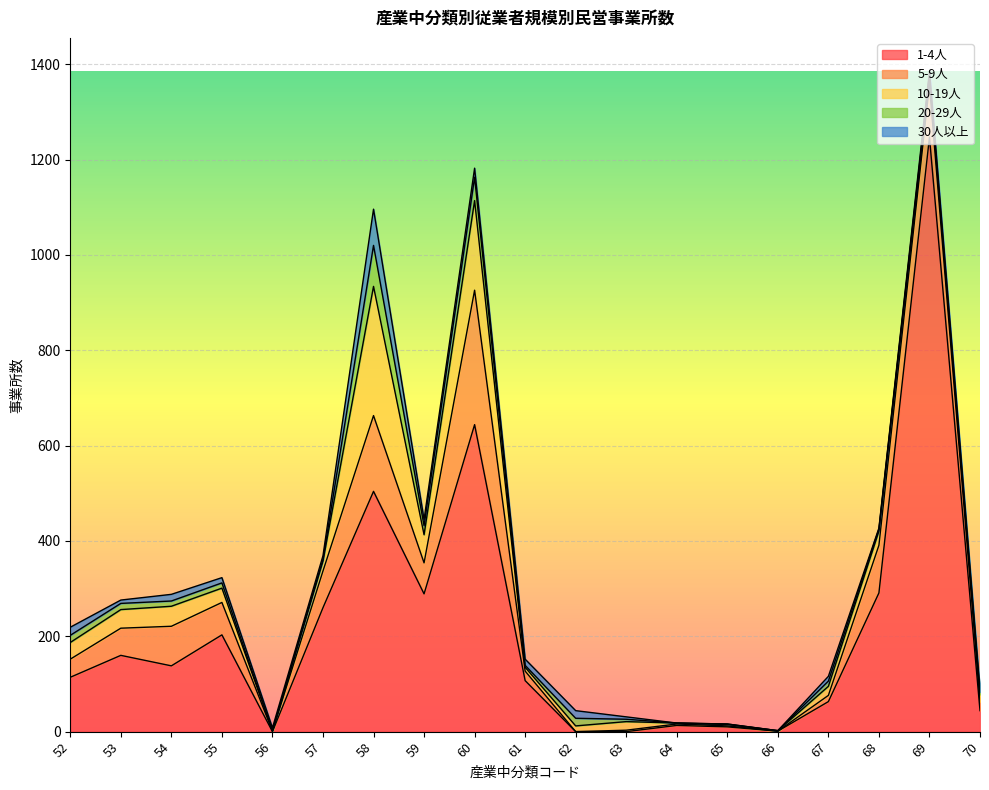

True or false: 5-9人 and 20-29人 intersect in this chart.

True